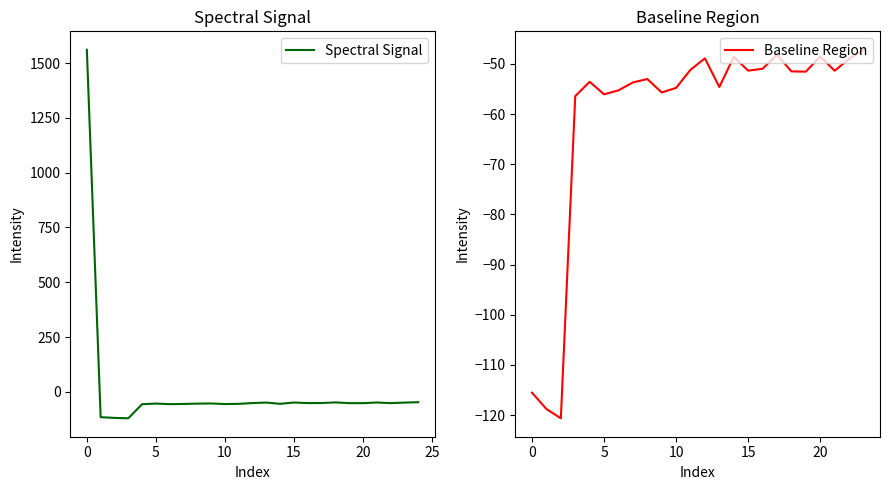

What is the highest value of the Spectral Signal series?

1560.9